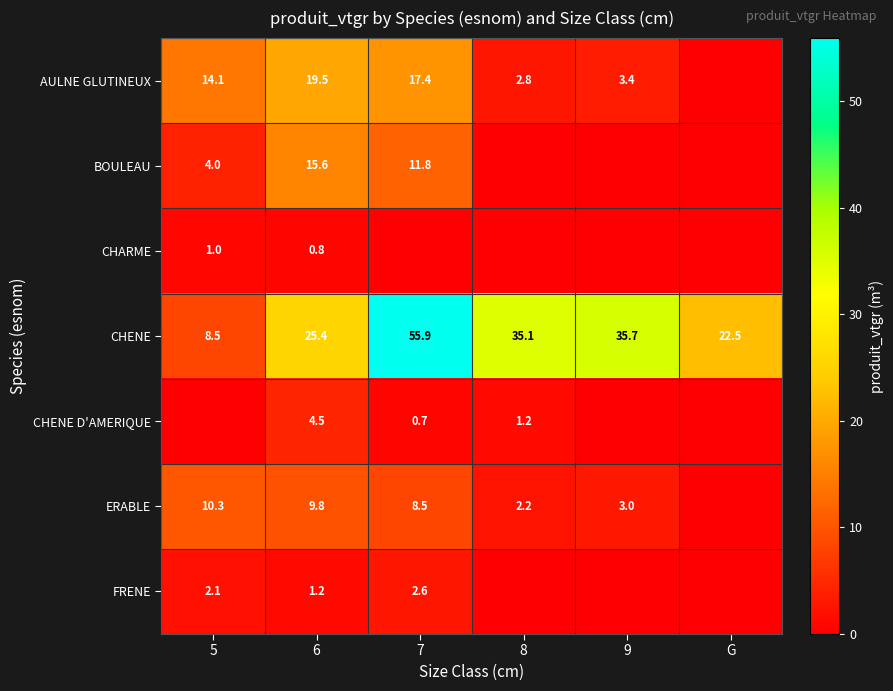

At 6, list the series in order from smallest to largest.

CHARME, FRENE, CHENE D'AMERIQUE, ERABLE, BOULEAU, AULNE GLUTINEUX, CHENE